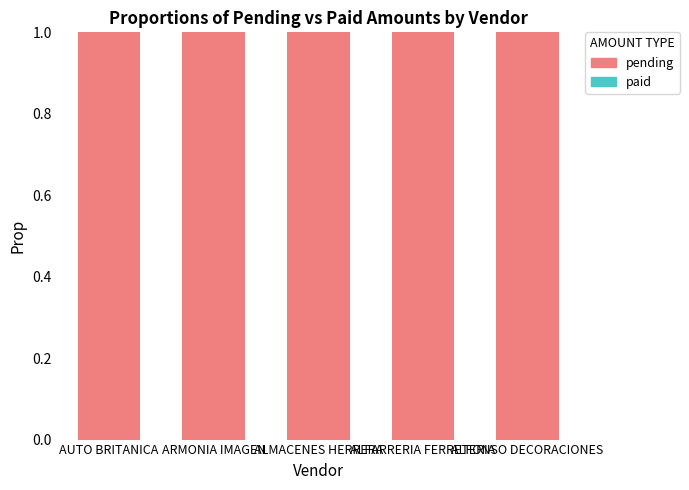

Rank the series by their maximum value, from lowest to highest.

paid, pending